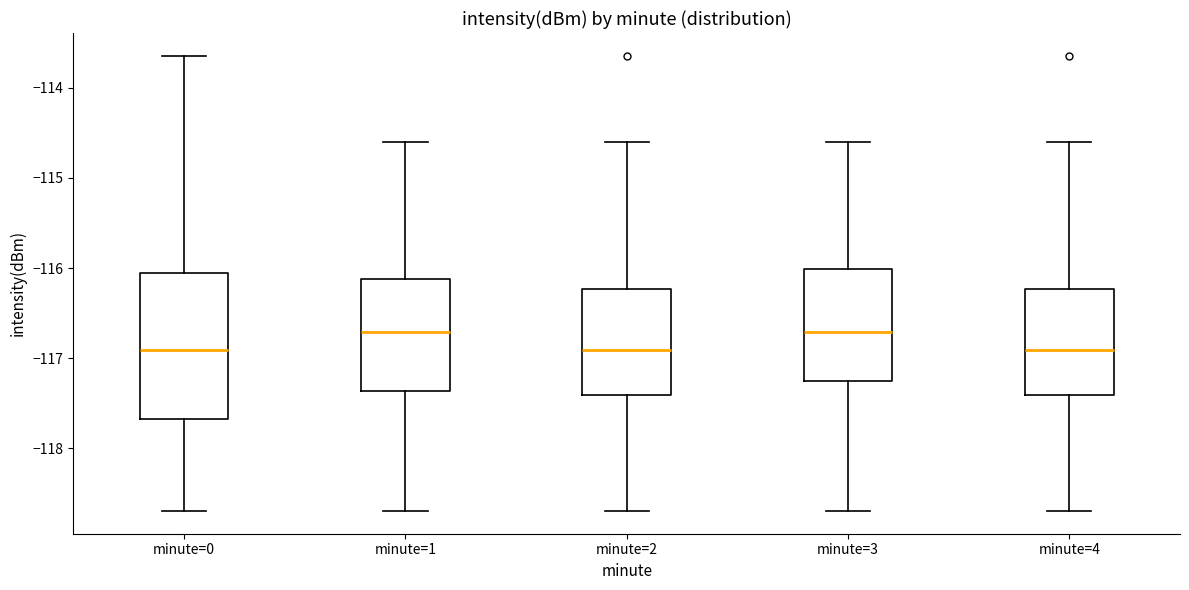

Which box is the tallest, from its lower edge to its upper edge?

minute=0